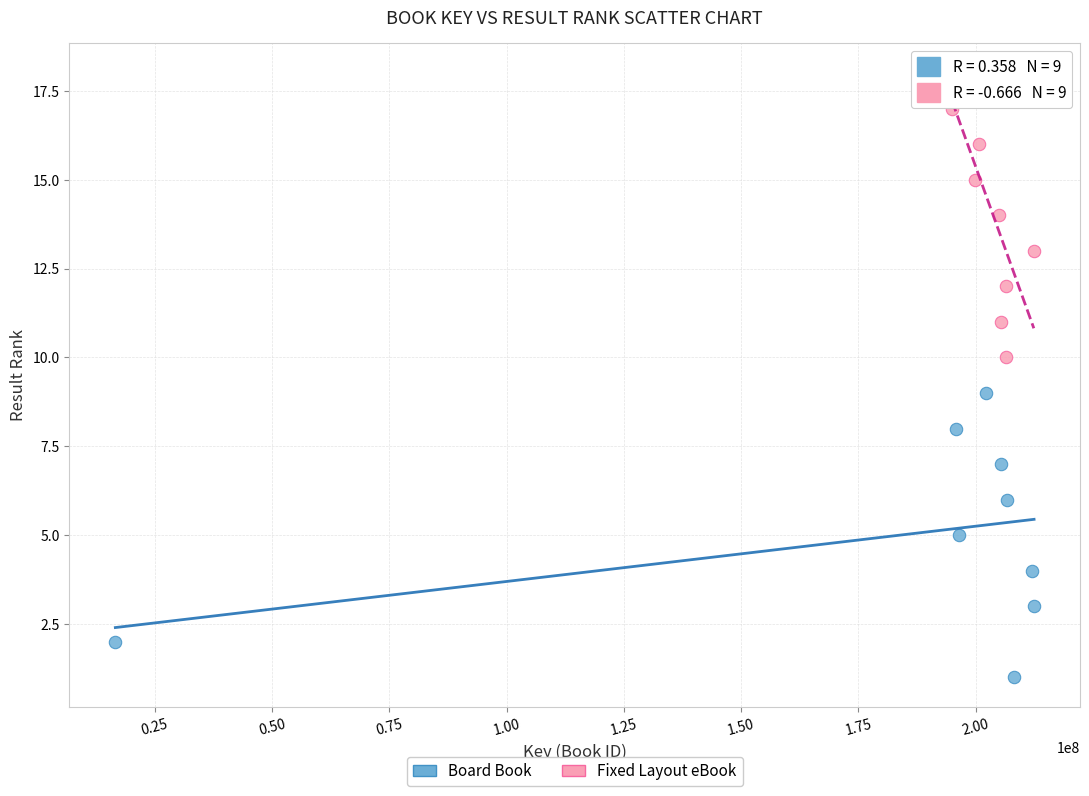

What are all the series names shown in the legend?

Board Book, Fixed Layout eBook